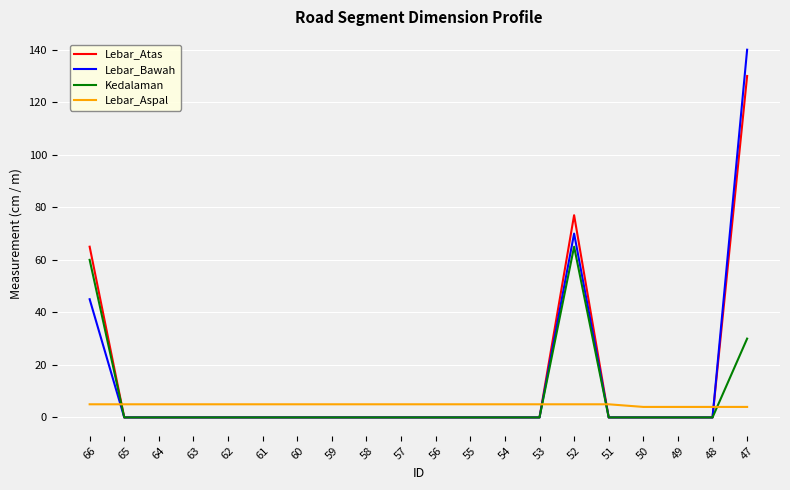

Between which two adjacent categories do Lebar_Atas and Lebar_Aspal first intersect?

66 and 65